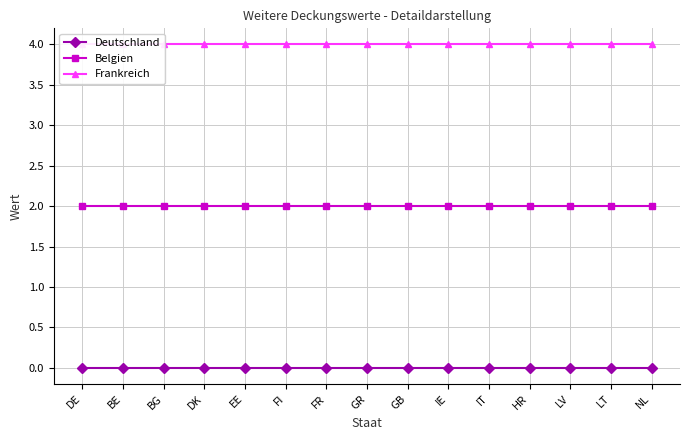

Reading right to left, extract all data points from this chart.

Deutschland: NL=0	LT=0	LV=0	HR=0	IT=0	IE=0	GB=0	GR=0	FR=0	FI=0	EE=0	DK=0	BG=0	BE=0	DE=0
Belgien: NL=2	LT=2	LV=2	HR=2	IT=2	IE=2	GB=2	GR=2	FR=2	FI=2	EE=2	DK=2	BG=2	BE=2	DE=2
Frankreich: NL=4	LT=4	LV=4	HR=4	IT=4	IE=4	GB=4	GR=4	FR=4	FI=4	EE=4	DK=4	BG=4	BE=4	DE=4